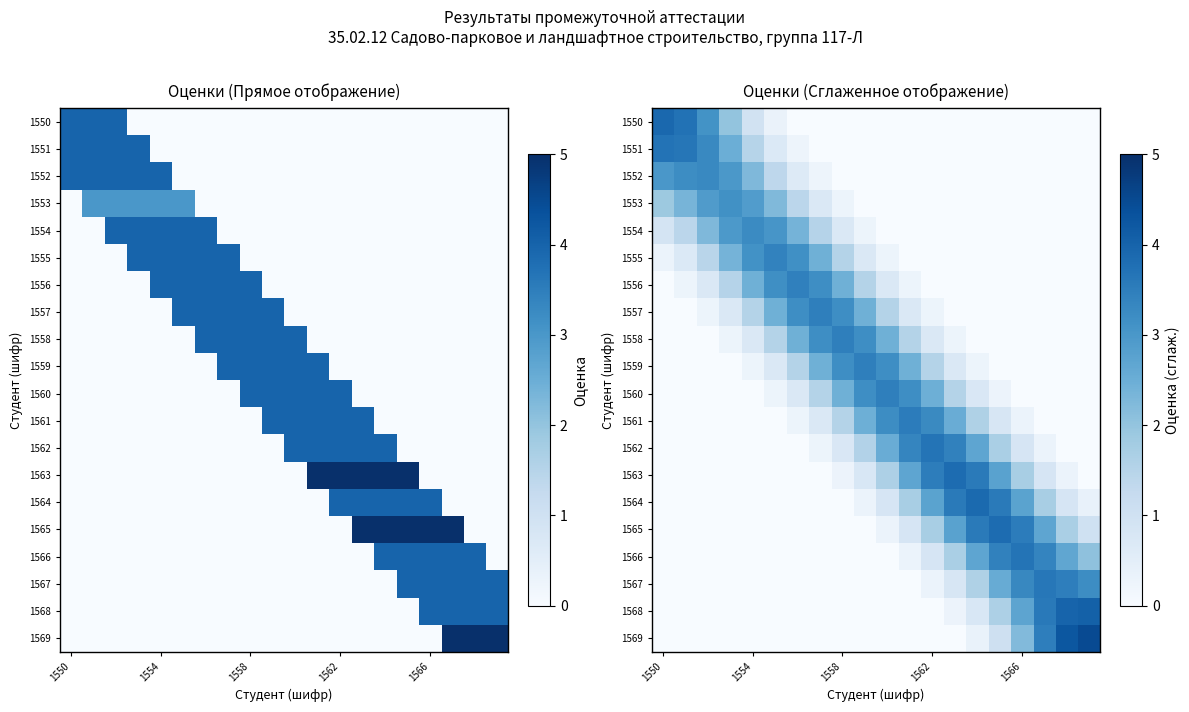

The 1551 series shows 1.2 at 1566. True or false?

False